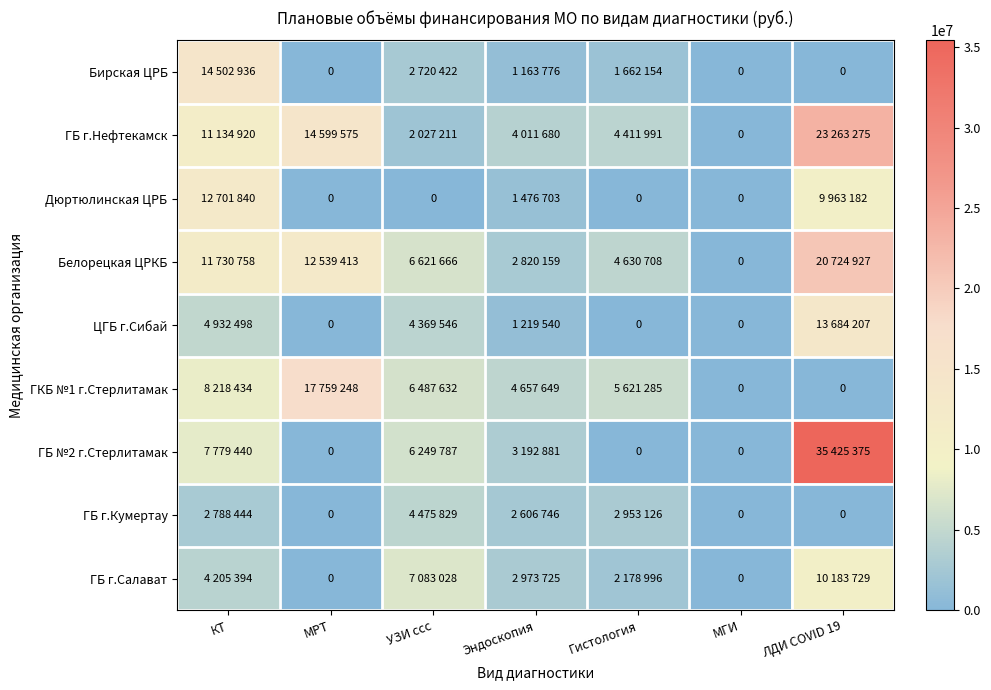

How many data points in ГБ №2 г.Стерлитамак are above 3192881?

3